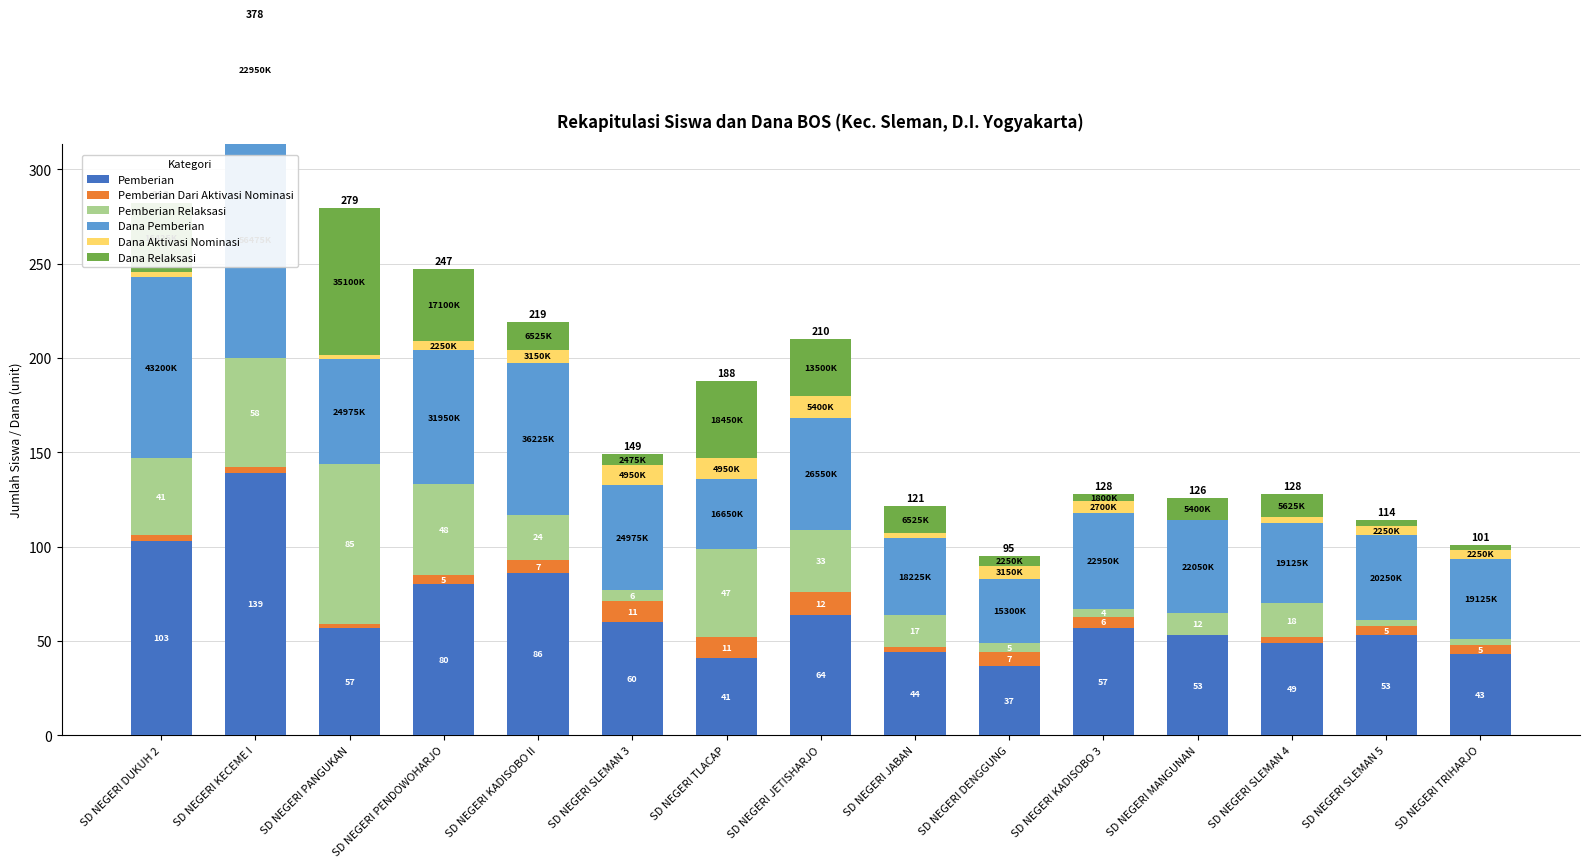

What is the difference between the Dana Relaksasi values at SD NEGERI SLEMAN 3 and SD NEGERI PENDOWOHARJO?

32.5